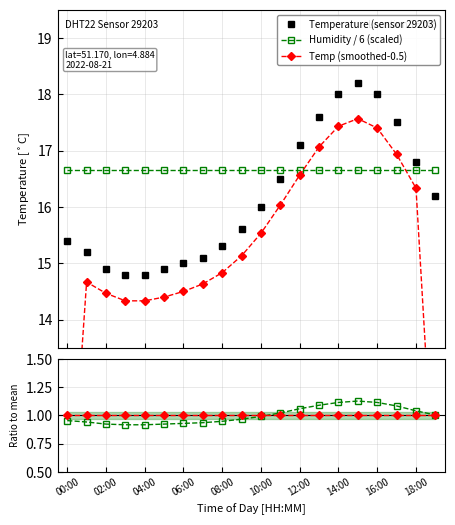

Is this an area chart (filled region under the line)?

No